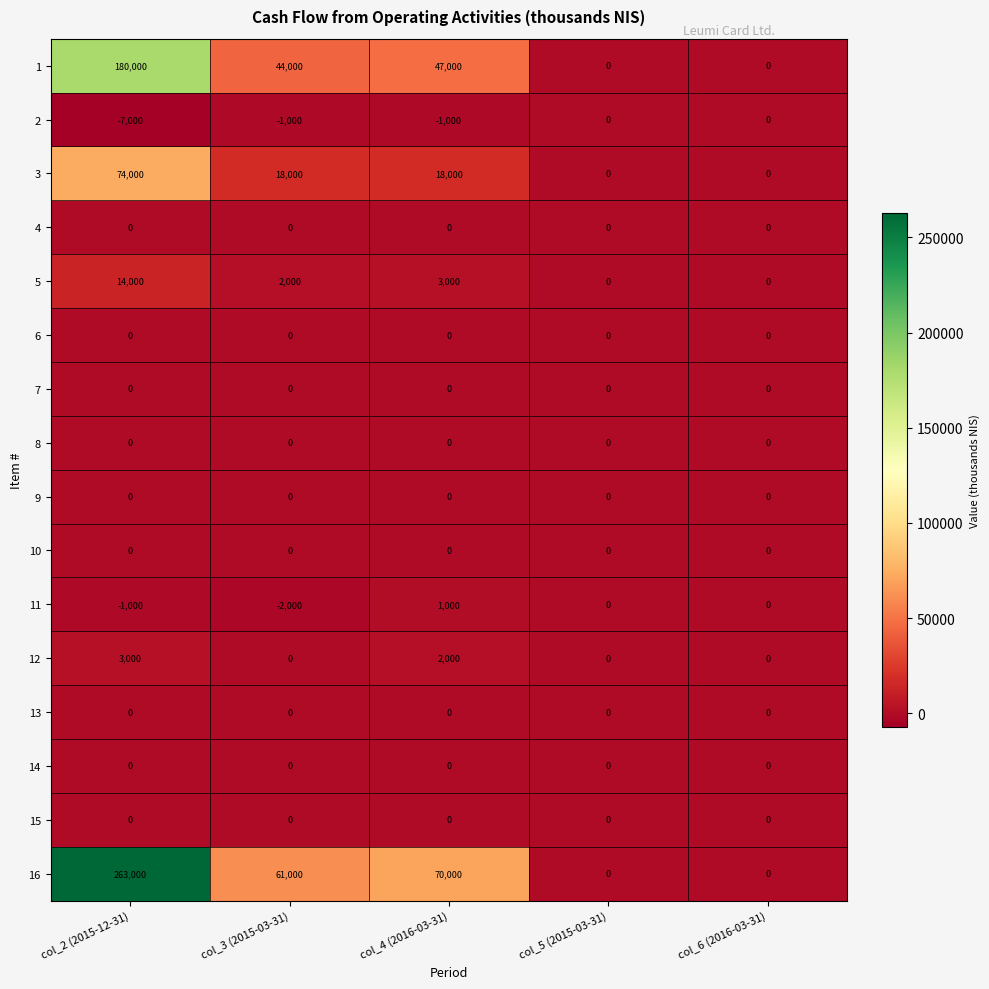

At which category does the chart reach its peak across all series?

col_2 (2015-12-31)